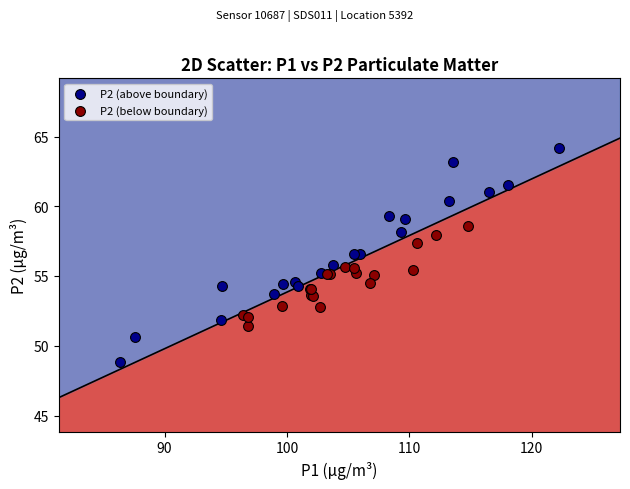

What are all the series names shown in the legend?

P2 (above boundary), P2 (below boundary)